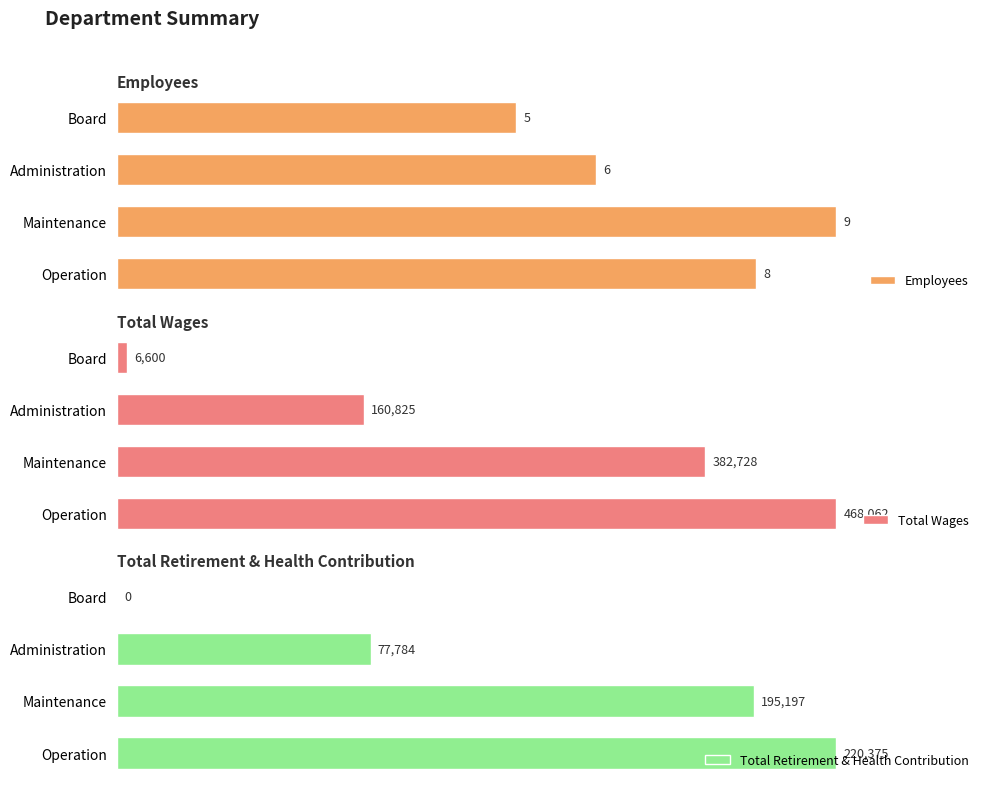

How many groups of bars are there?

4